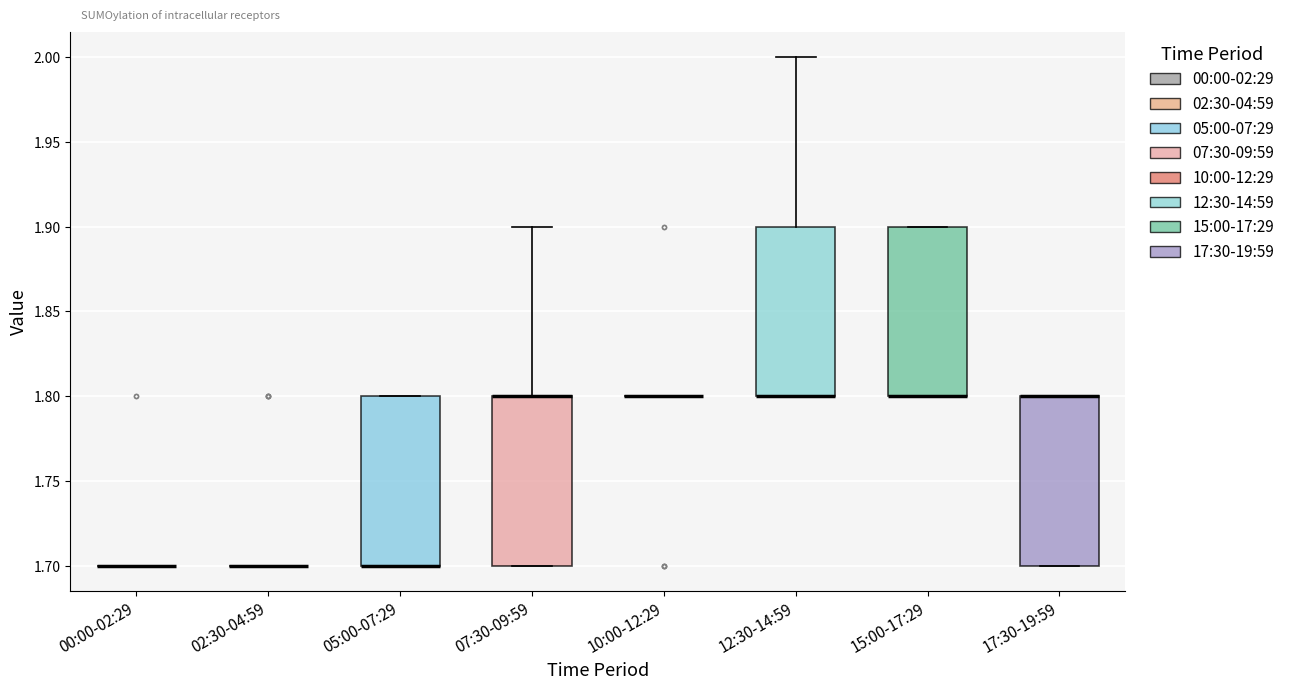

Reading left to right, transcribe this box plot: for each box, give where its median line is, the range the box spans, and where its two whiskers end, as read against the y-axis. The values are not printed on the chart, so give them approximately, as read against the axis.

00:00-02:29: box collapsed to a line at 1.7, whiskers 1.7 to 1.7
02:30-04:59: box collapsed to a line at 1.7, whiskers 1.7 to 1.7
05:00-07:29: median 1.7 (drawn on the box's lower edge), box 1.7 to 1.8, whiskers 1.7 to 1.8
07:30-09:59: median 1.8 (drawn on the box's upper edge), box 1.7 to 1.8, whiskers 1.7 to 1.9
10:00-12:29: box collapsed to a line at 1.8, whiskers 1.8 to 1.8
12:30-14:59: median 1.8 (drawn on the box's lower edge), box 1.8 to 1.9, whiskers 1.8 to 2.0
15:00-17:29: median 1.8 (drawn on the box's lower edge), box 1.8 to 1.9, whiskers 1.8 to 1.9
17:30-19:59: median 1.8 (drawn on the box's upper edge), box 1.7 to 1.8, whiskers 1.7 to 1.8